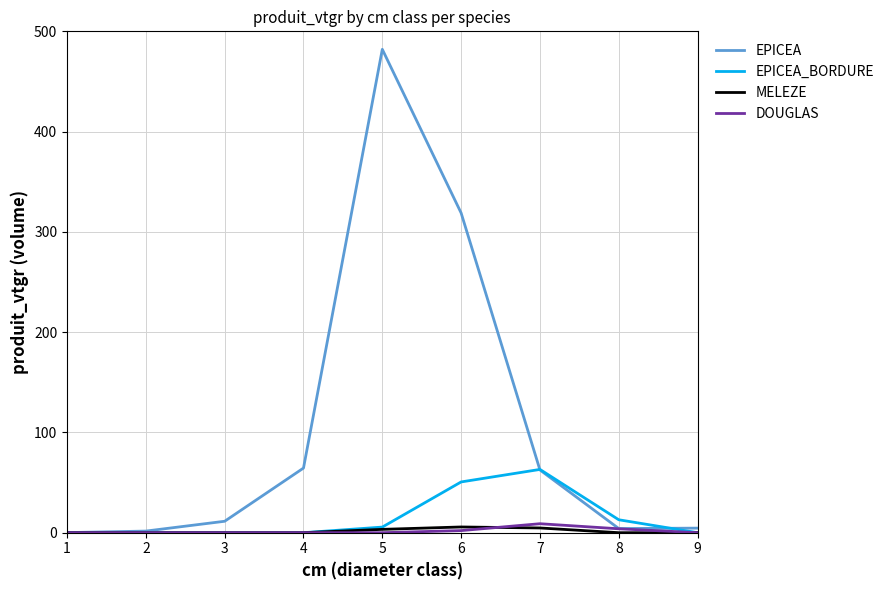

How many lines are shown in the chart?

4